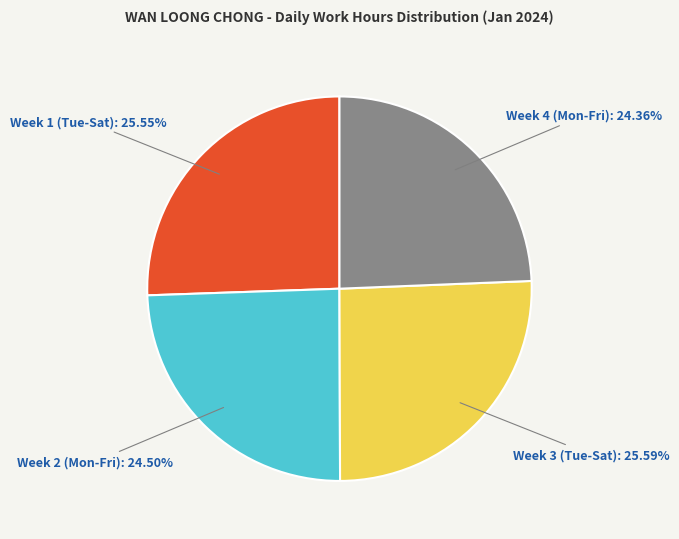

Approximately how many times larger is the value at Week 3 (Tue-Sat) compared to Week 1 (Tue-Sat)?

1.0